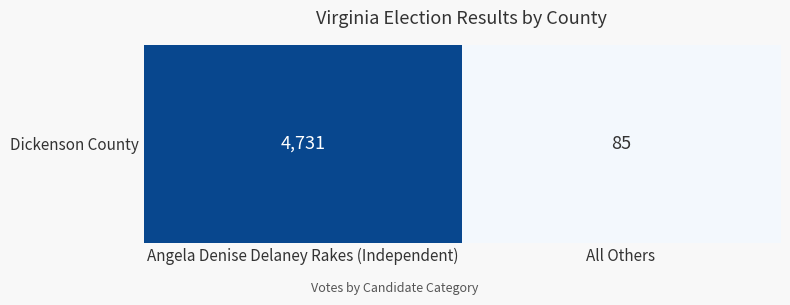

At which category does the chart reach its minimum across all series?

All Others